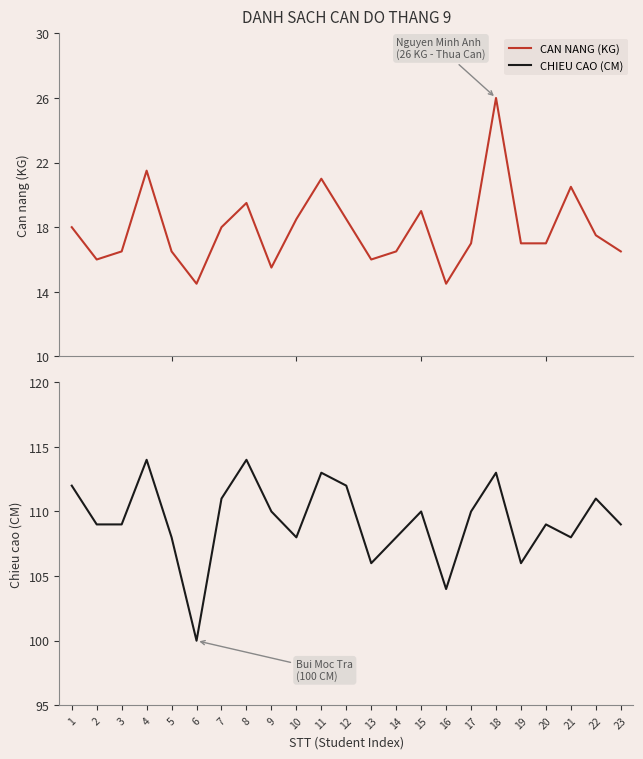

At 4, list the series in order from largest to smallest.

CHIEU CAO (CM), CAN NANG (KG)